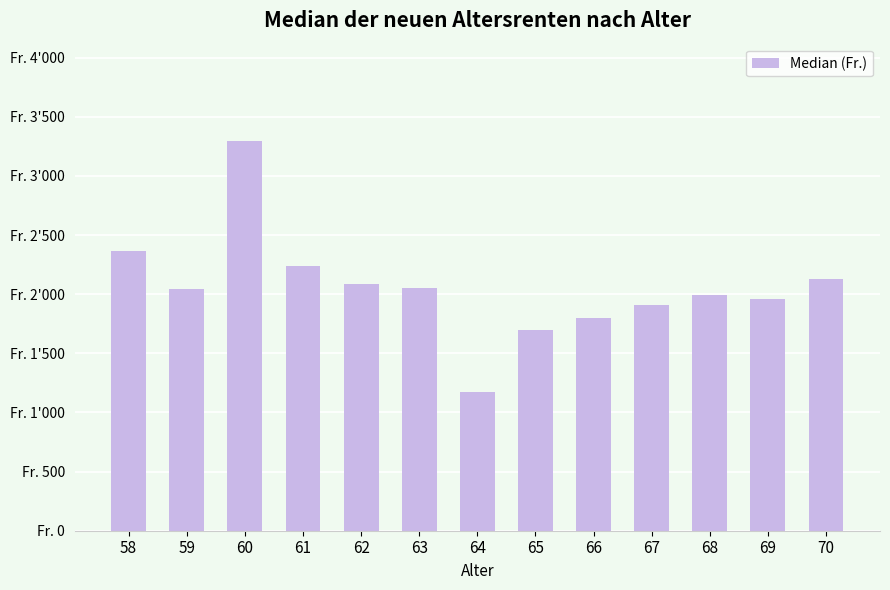

What is the difference between the maximum and second lowest values?

1598.8